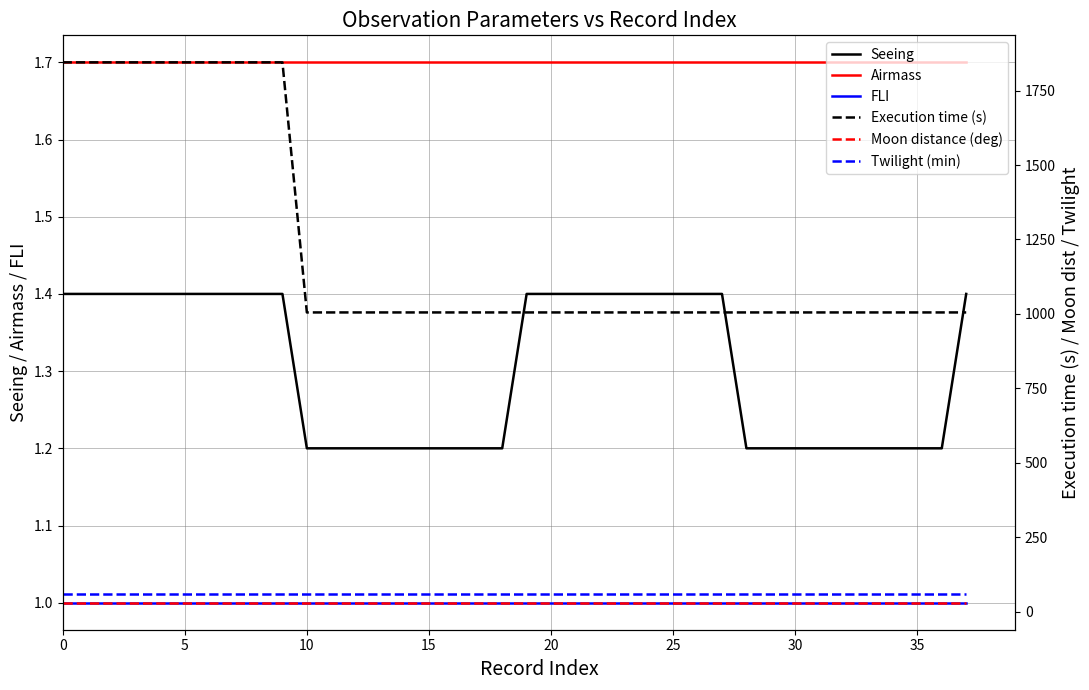

What is the value of the Twilight (min) point at the 3rd from the left?

60.0